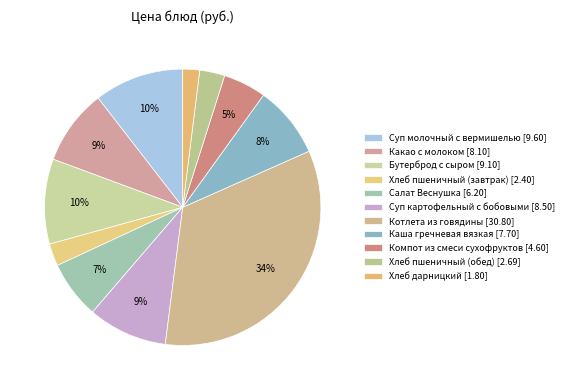

How many slices are in this pie chart?

11